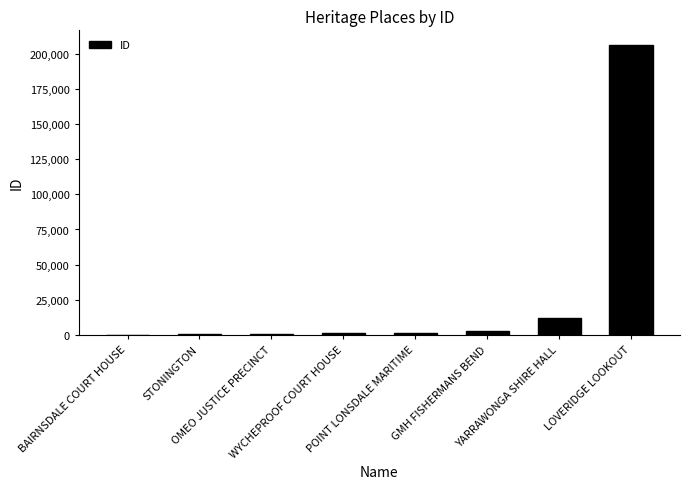

What is the sum of the values at BAIRNSDALE COURT HOUSE and GMH FISHERMANS BEND?

2938